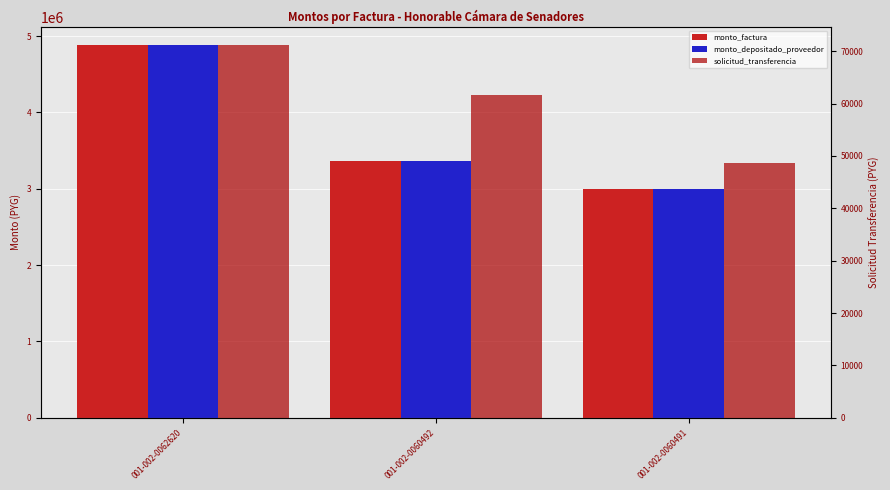

At which label does monto_depositado_proveedor first exceed 3367593?

001-002-0062620